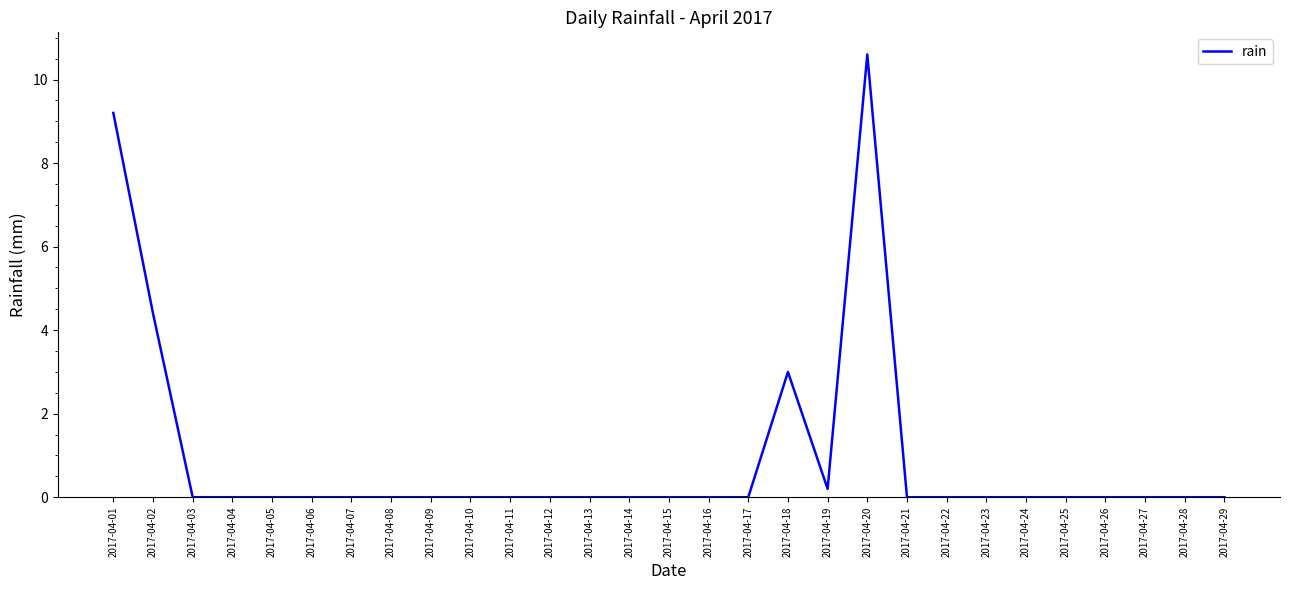

Is it true that the value at 2017-04-10 is 0.0?

True